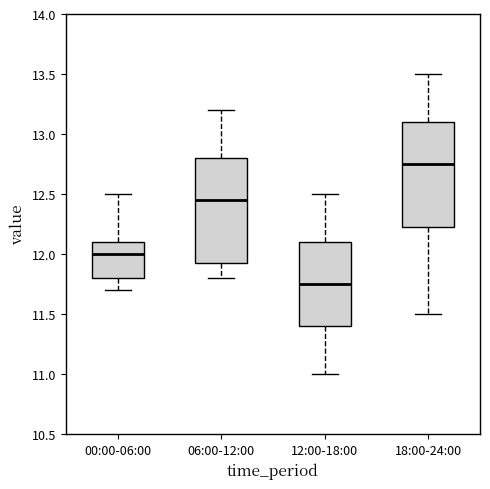

Where is the upper edge of the box for 12:00-18:00 on the y-axis? The values are not printed on the chart, so give them approximately, as read against the axis.

12.10